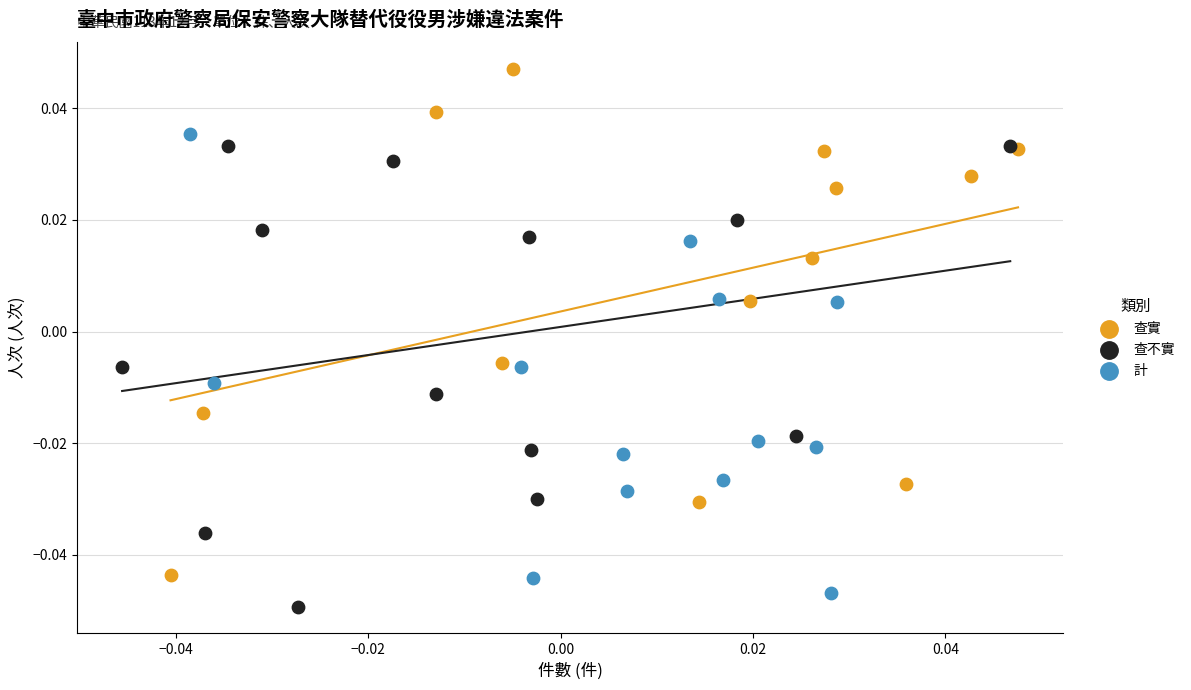

What are all the series names shown in the legend?

查實, 查不實, 計